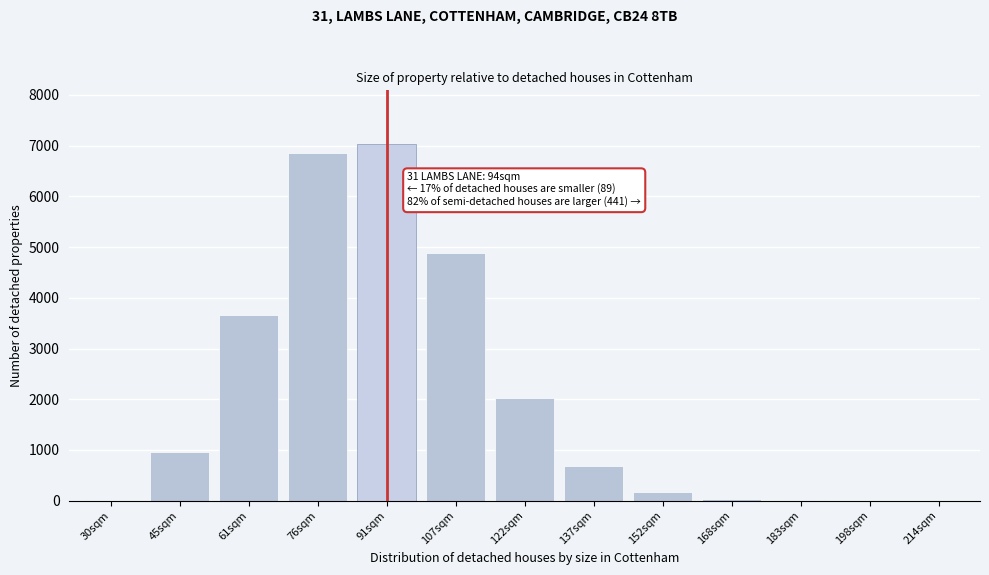

At which category does the chart reach its peak across all series?

91sqm